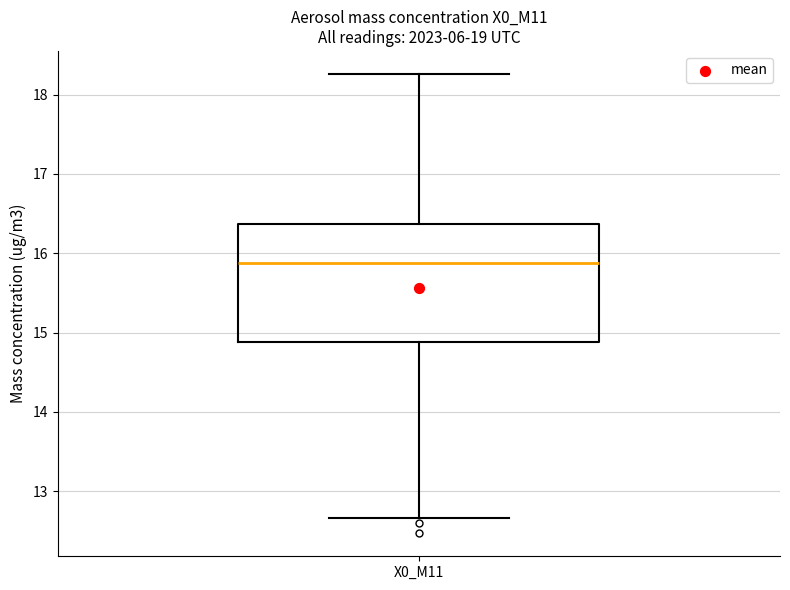

Where does the upper whisker of the box for X0_M11 end on the y-axis? The values are not printed on the chart, so give them approximately, as read against the axis.

18.3